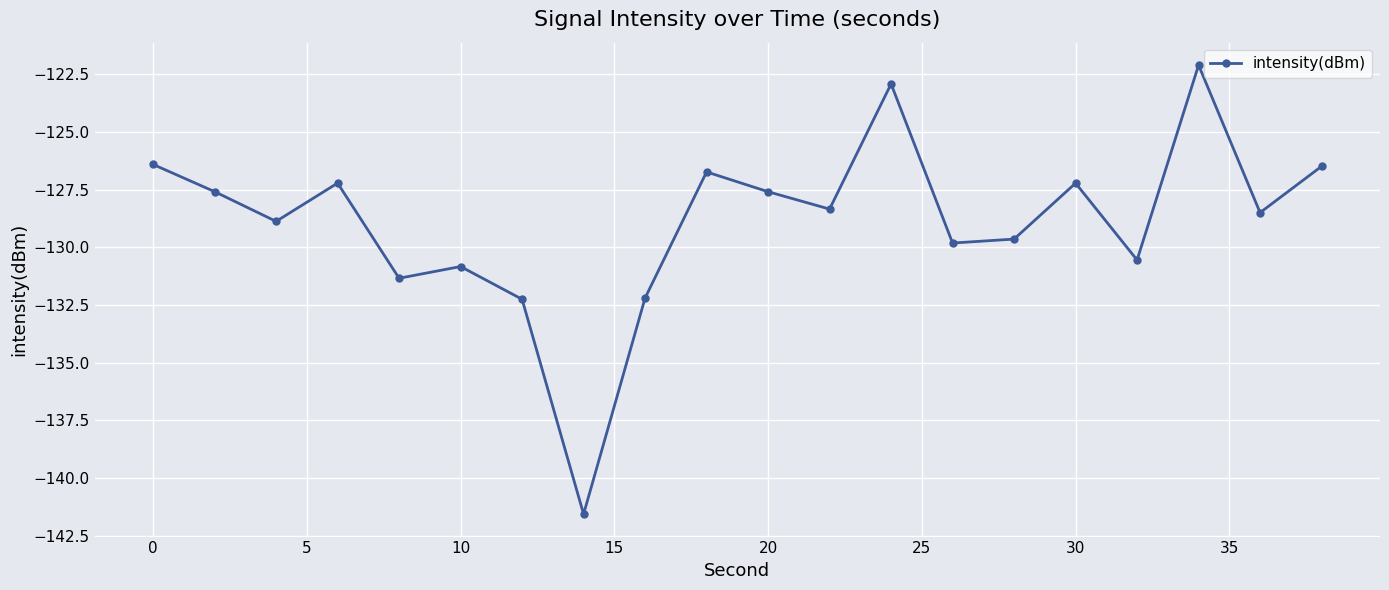

What is the value of the 11th point from the left?

-127.6